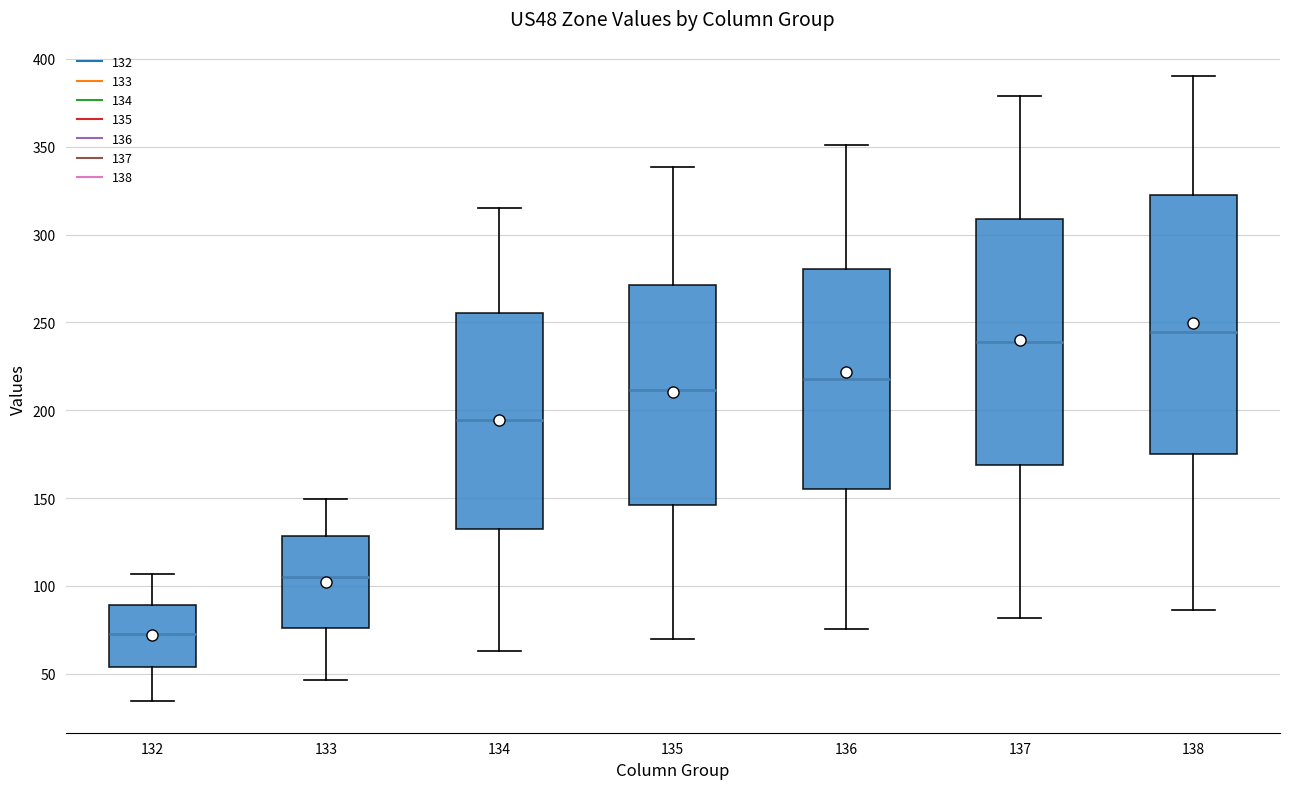

Where does the upper whisker of the box at x = 137 end on the y-axis? The values are not printed on the chart, so give them approximately, as read against the axis.

380